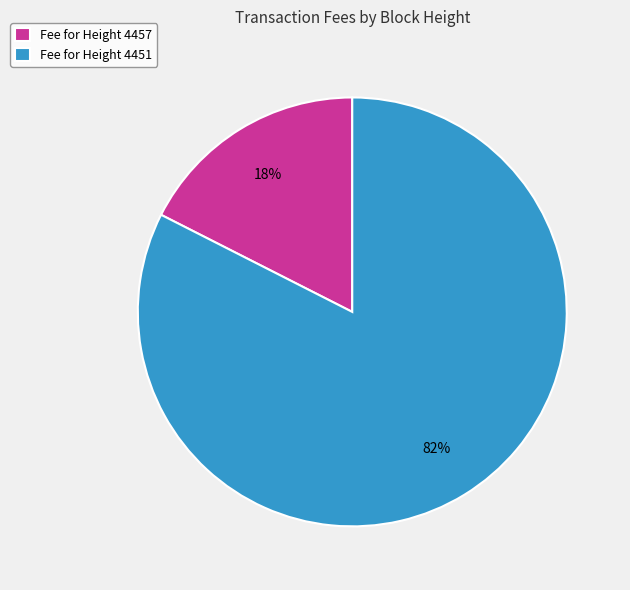

Rank the categories by value from highest to lowest.

Fee for Height 4451, Fee for Height 4457